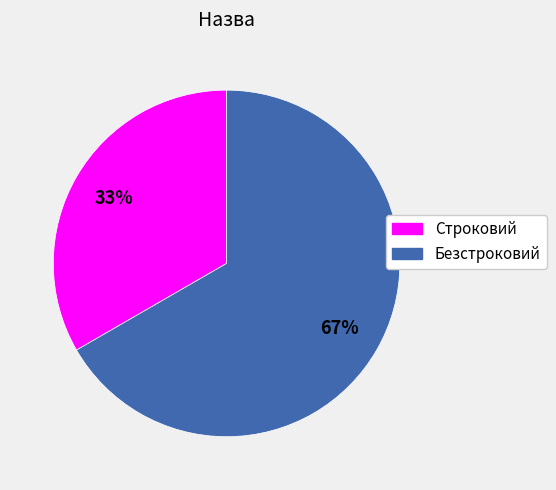

The Строковий slice represents 33% of the pie. True or false?

True